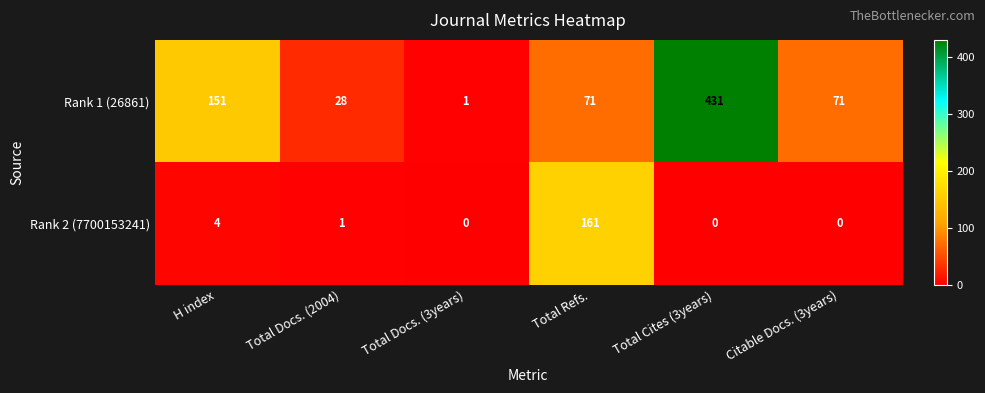

Reading left to right, extract all data points from this chart.

Rank 1 (26861): 151	28	1	71	431	71
Rank 2 (7700153241): 4	1	0	161	0	0